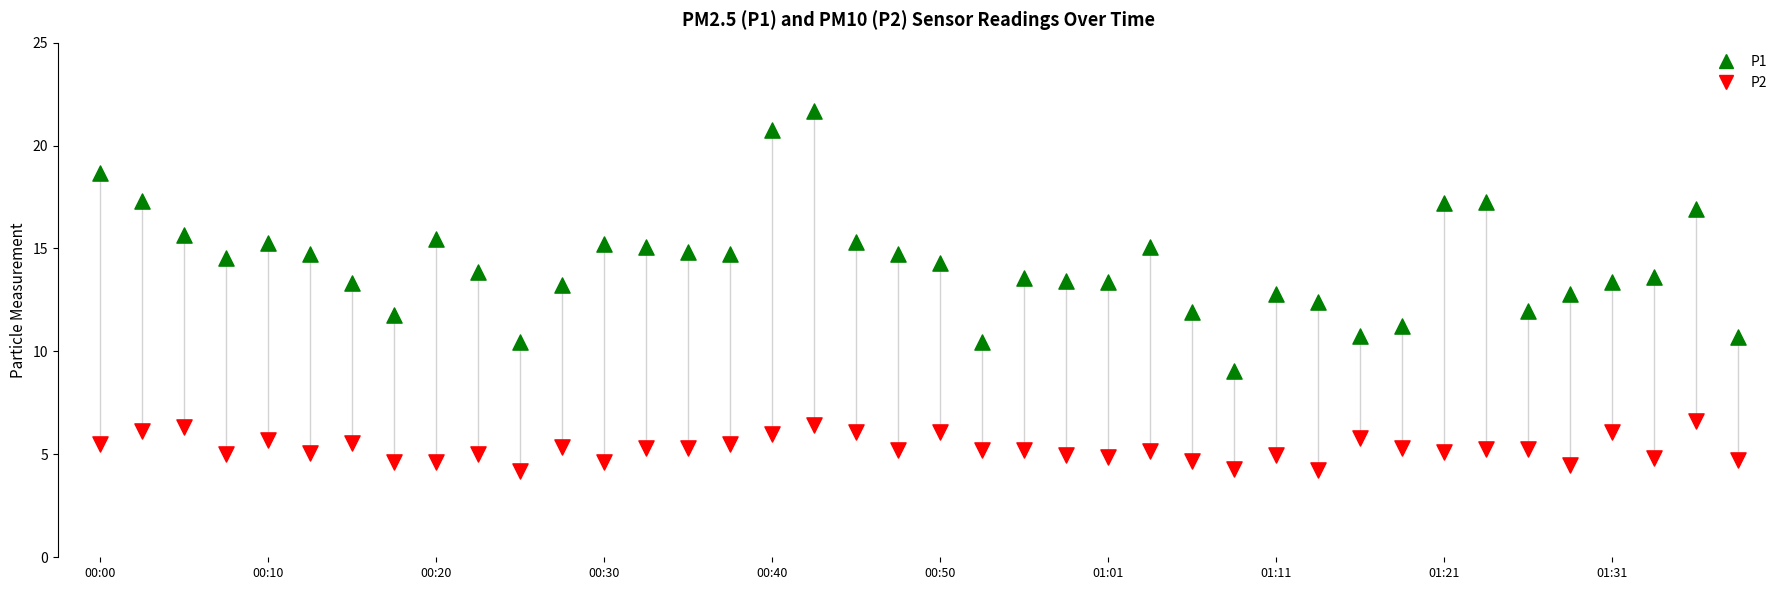

Across all data points, what is the range of Y values (max minus min)?

17.5